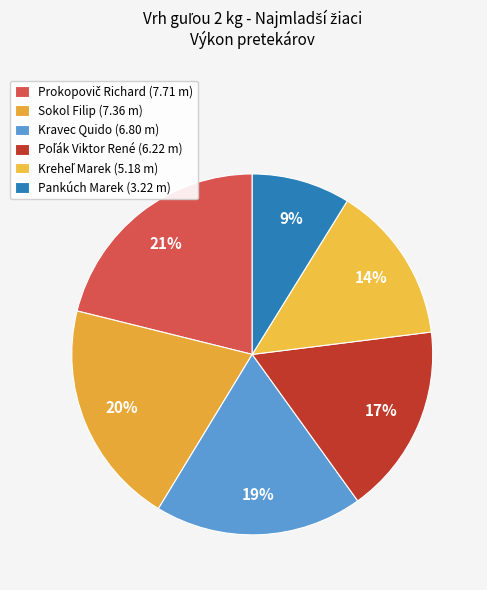

Count the number of slices in the pie.

6